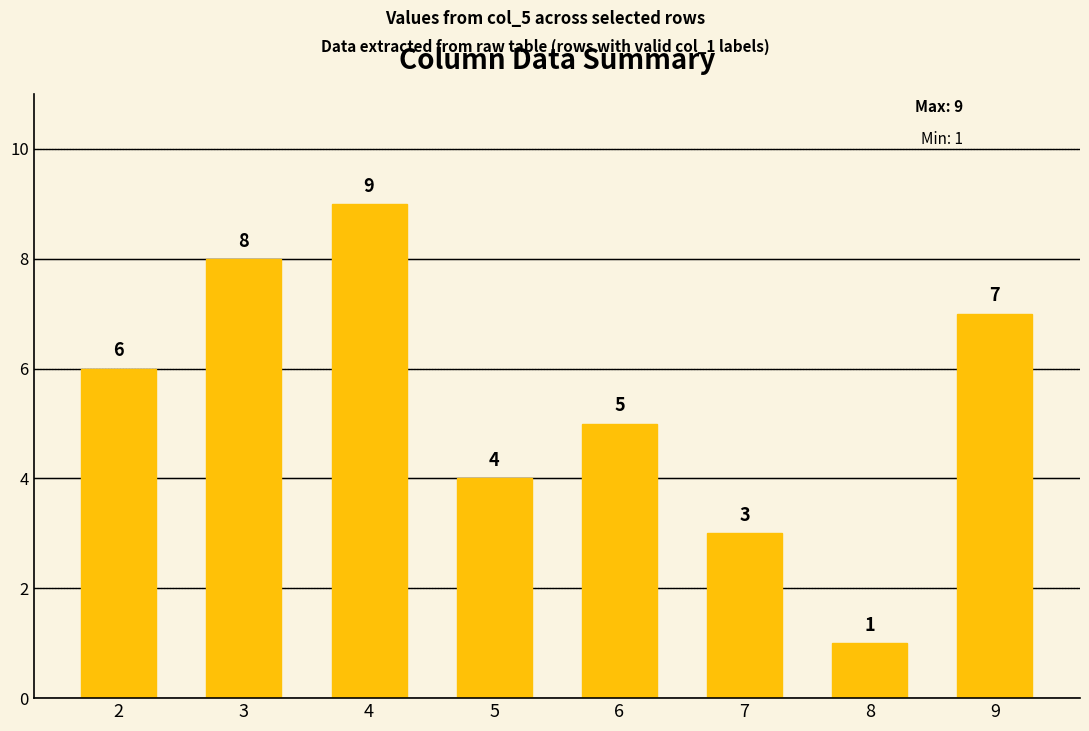

Rank the categories by value from lowest to highest.

8, 7, 5, 6, 2, 9, 3, 4